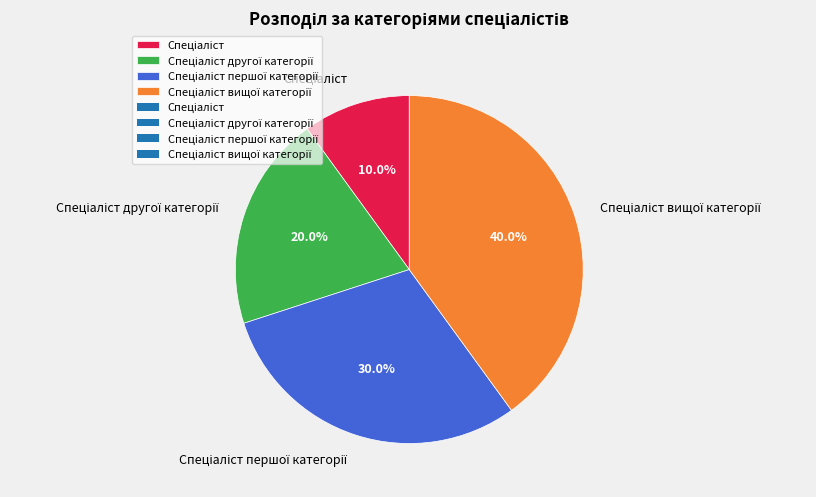

Is there a majority slice in this chart?

No